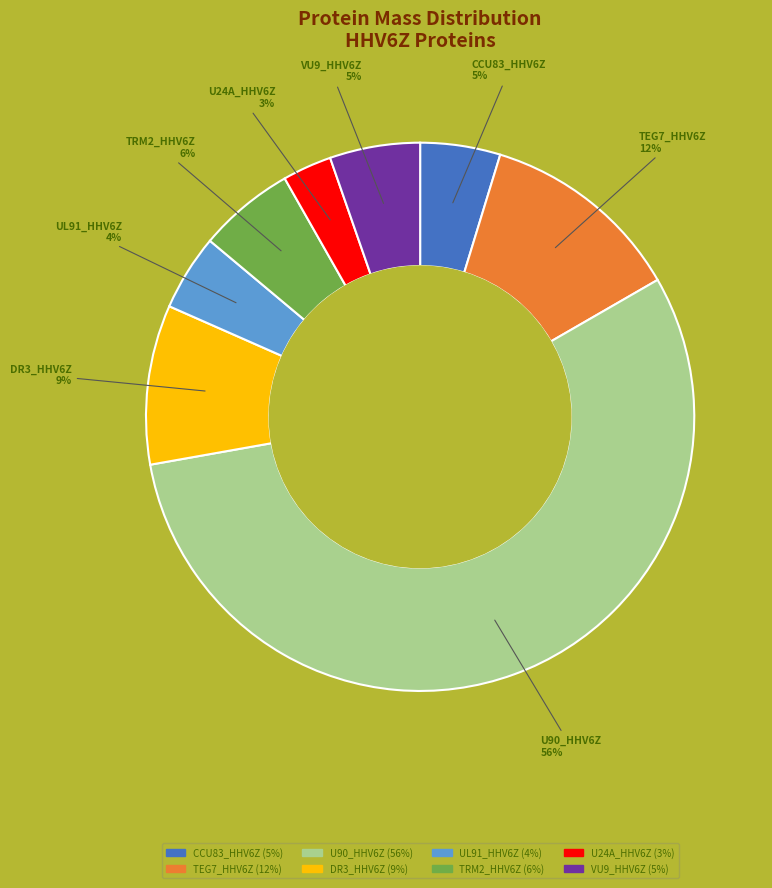

Approximately how many times larger is the value at U24A_HHV6Z compared to DR3_HHV6Z?

0.3